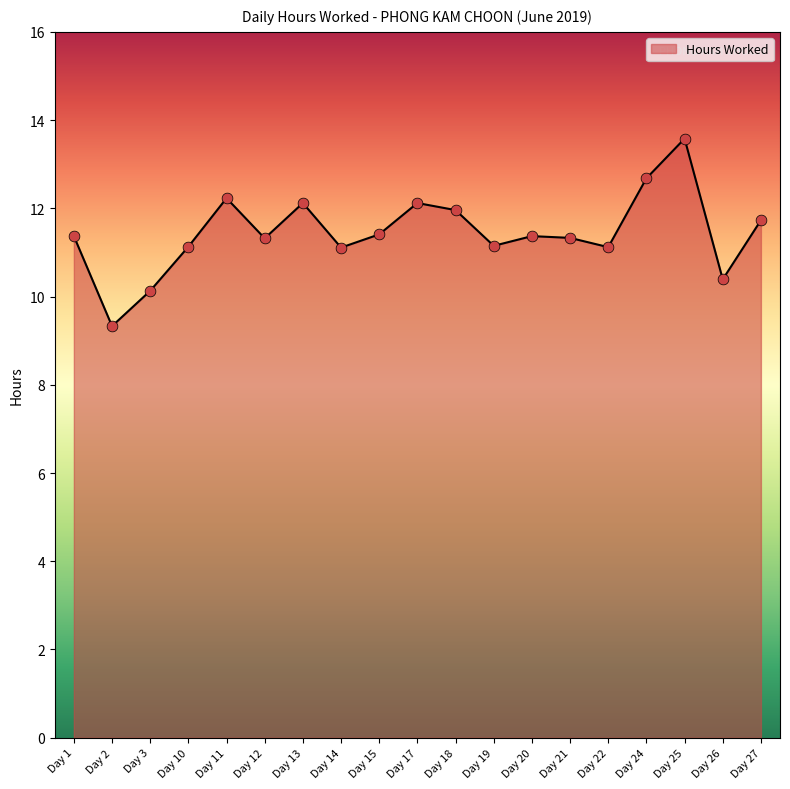

Which has a higher value, Day 17 or Day 22?

Day 17